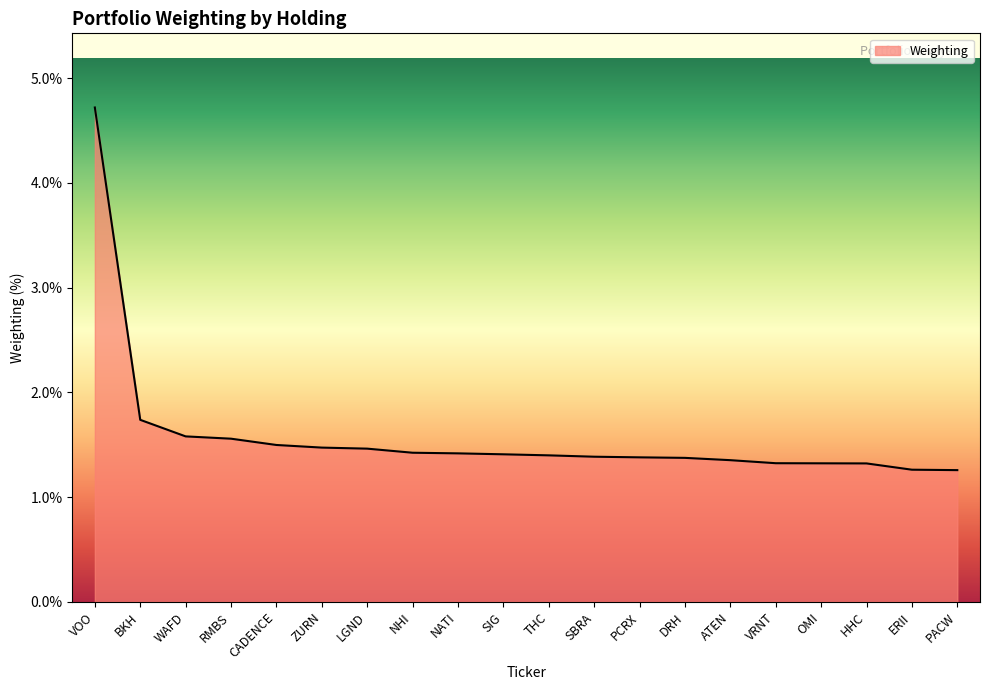

What is the ratio of the value at DRH to the value at OMI?

1.0